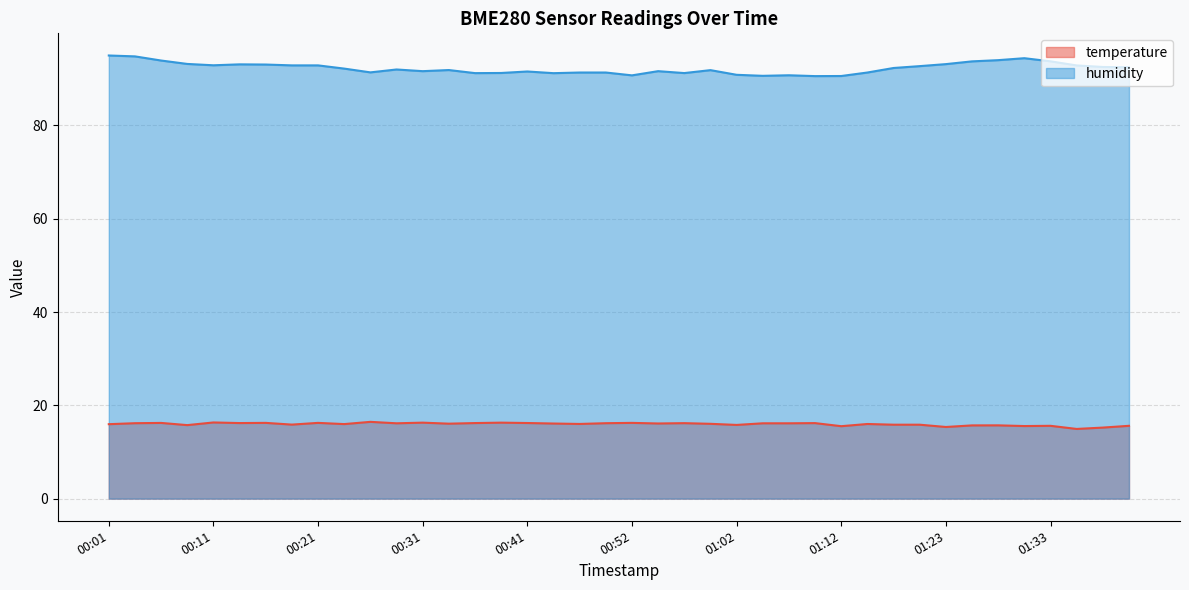

How many series are shown in this chart?

2